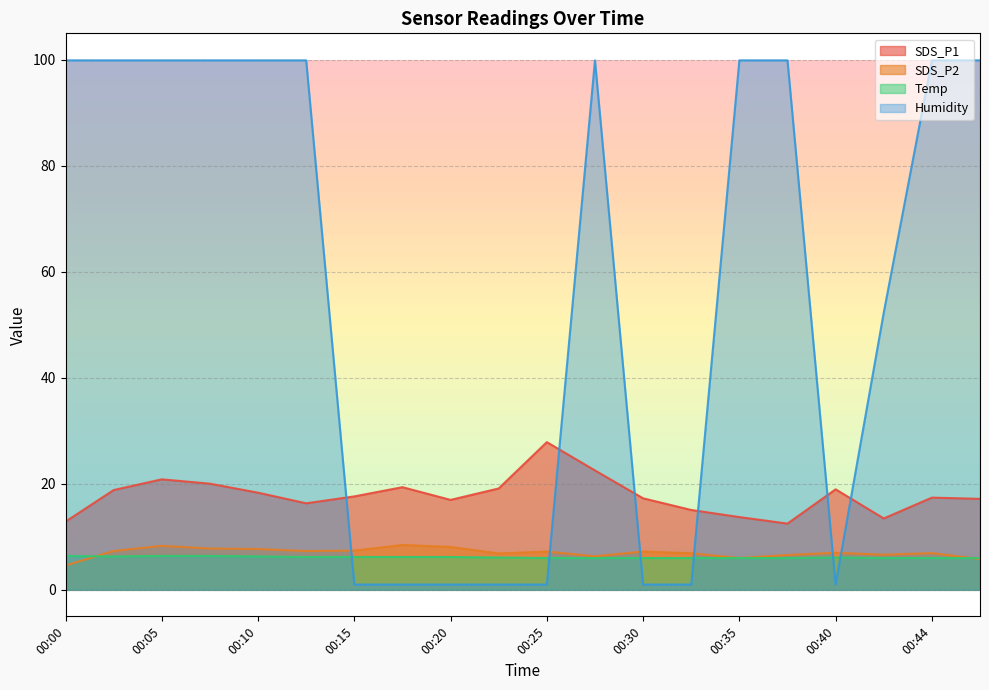

Is the value of Temp at 00:30 greater than the value of Humidity at 00:08?

No